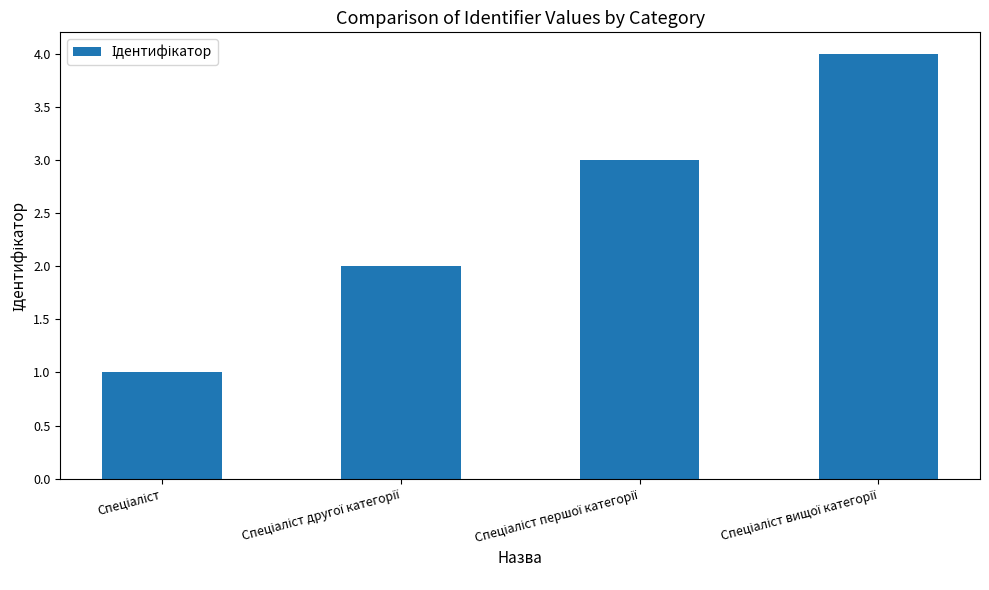

How many bars are there in total?

4